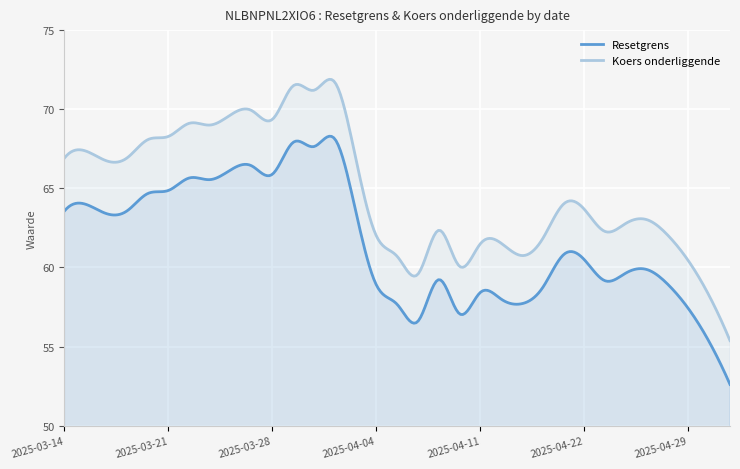

Rank the series by their maximum value, from highest to lowest.

Koers onderliggende, Resetgrens